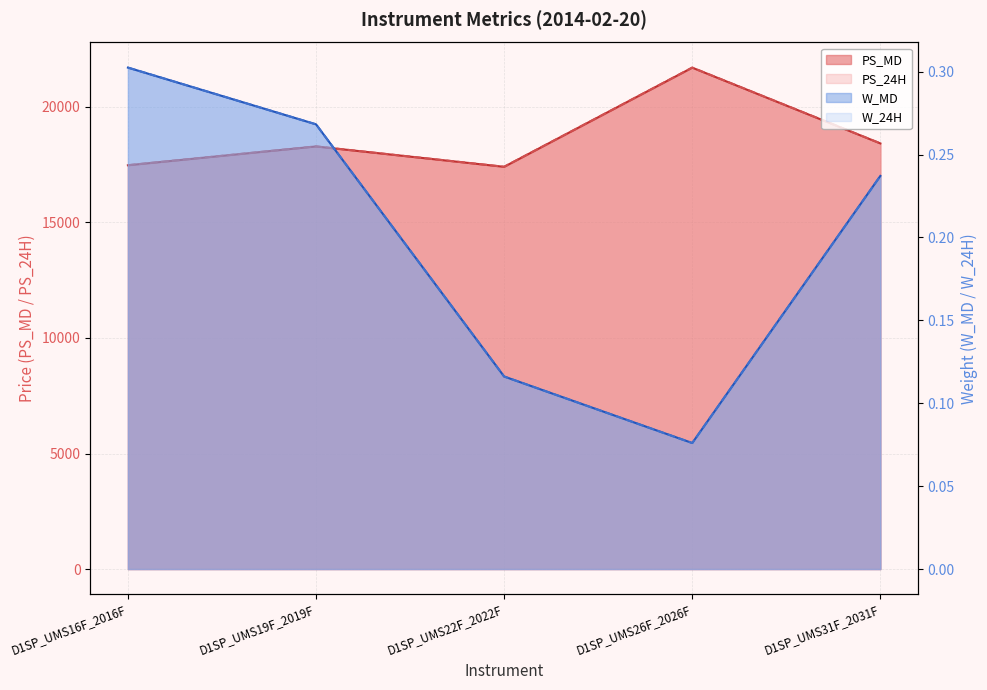

What is the spread (max minus min) of values at D1SP_UMS19F_2019F?

18290.8